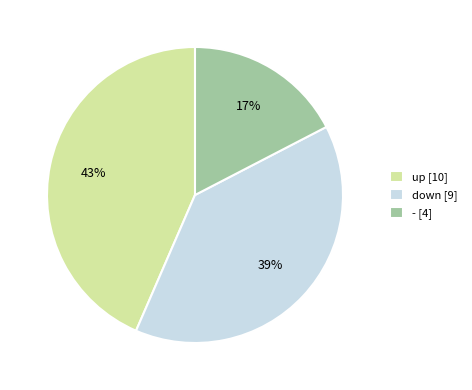

To the nearest percent, what is the difference between the largest and smallest slice percentages?

26%